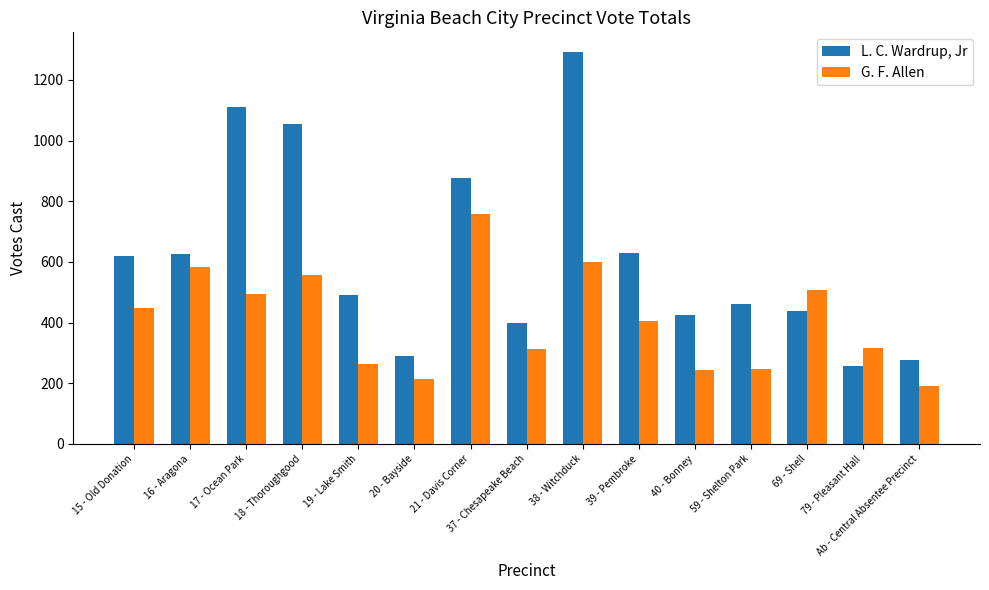

At which category is the sum across all series the highest?

38 - Witchduck